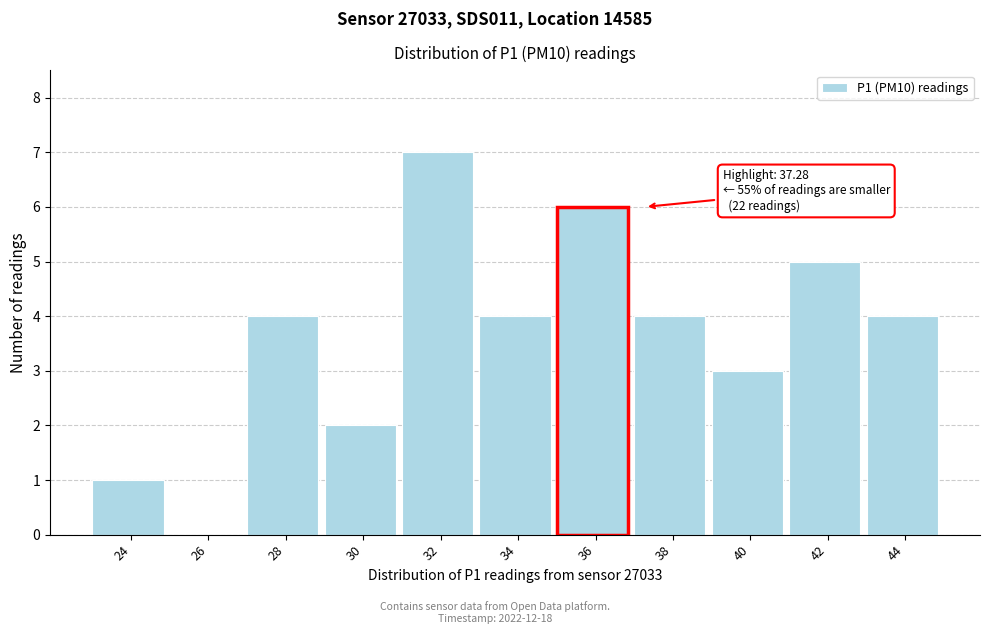

Reading right to left, extract all data points from this chart.

44=4	42=5	40=3	38=4	36=6	34=4	32=7	30=2	28=4	26=0	24=1